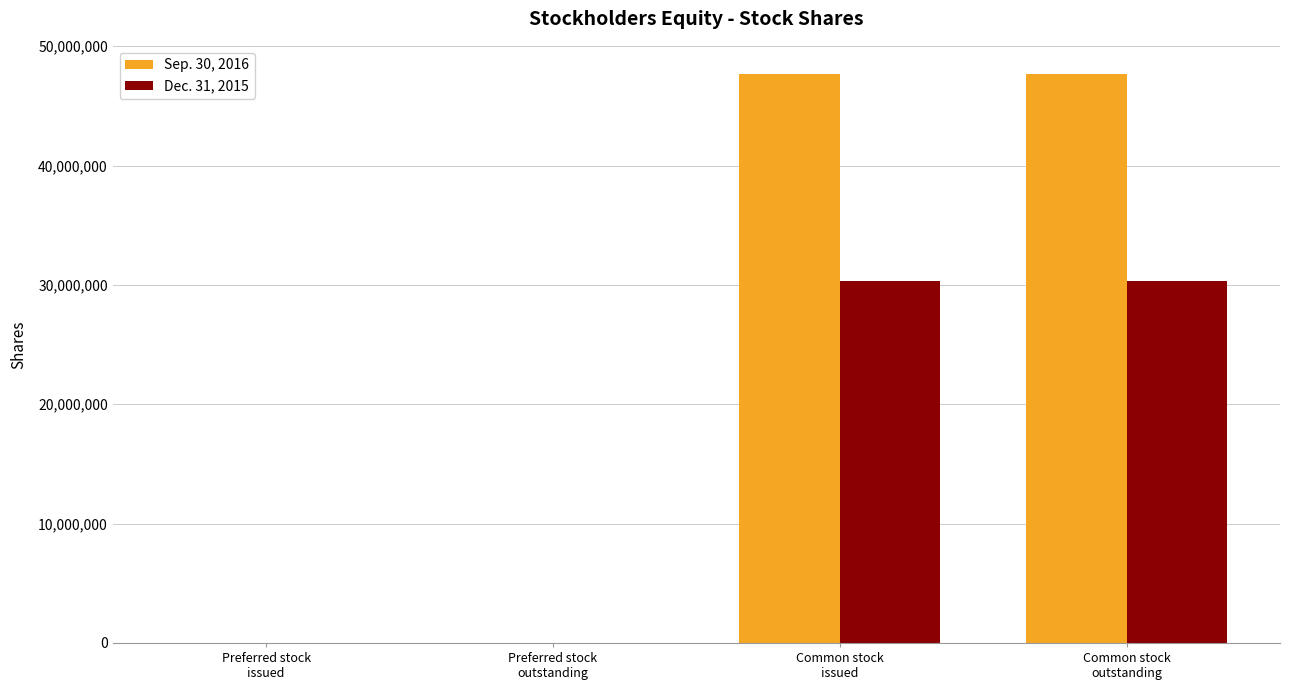

What is the average value of the Sep. 30, 2016 series?

23837756